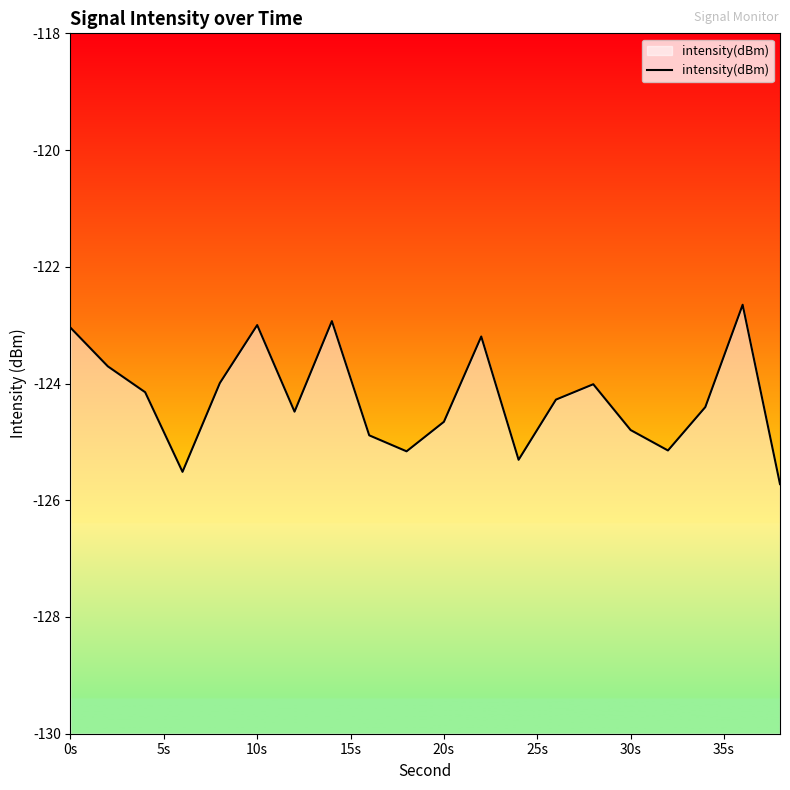

Reading left to right, what are all the values shown in this chart?

-123.0	-123.7	-124.1	-125.5	-124.0	-123.0	-124.5	-122.9	-124.9	-125.2	-124.7	-123.2	-125.3	-124.3	-124.0	-124.8	-125.1	-124.4	-122.7	-125.7